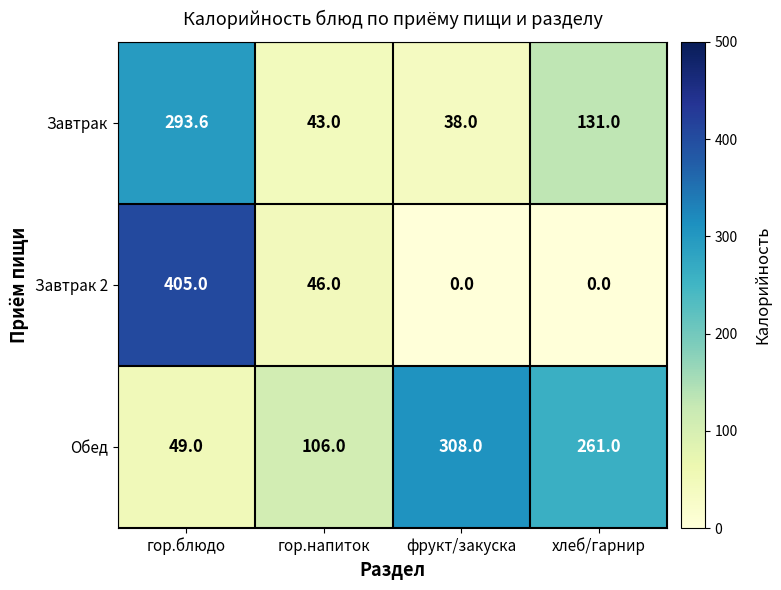

The value of Завтрак 2 at фрукт/закуска is -267.7. True or false?

False